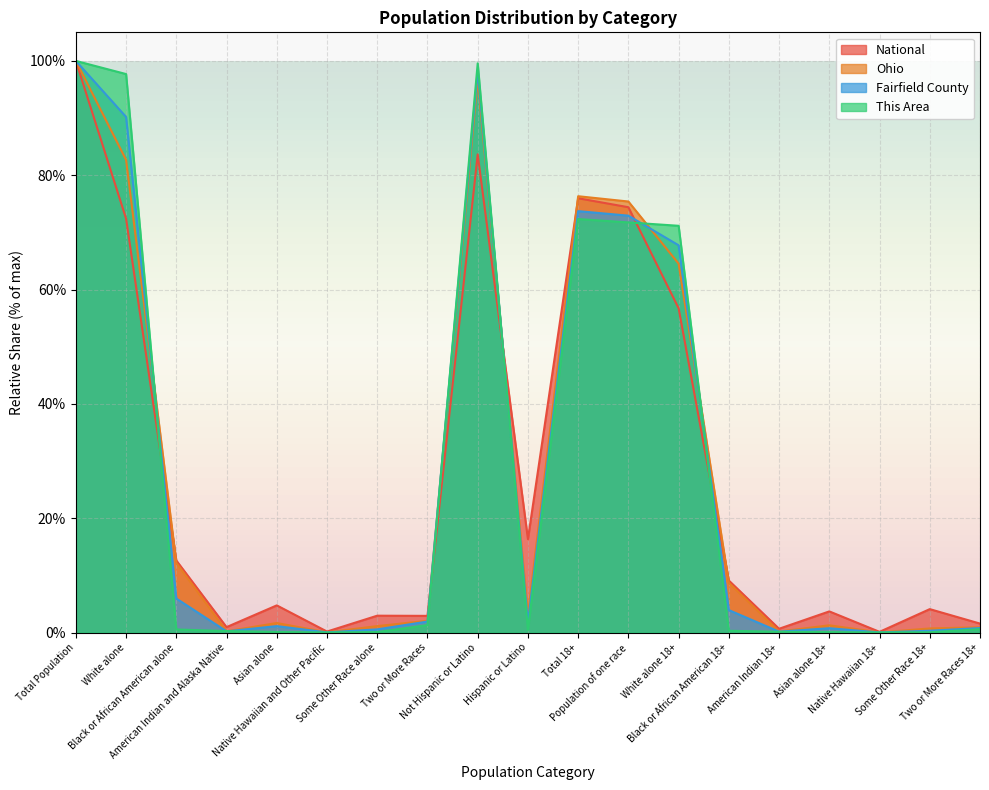

Between Asian alone 18+ and Native Hawaiian 18+, which series saw the biggest shift?

National